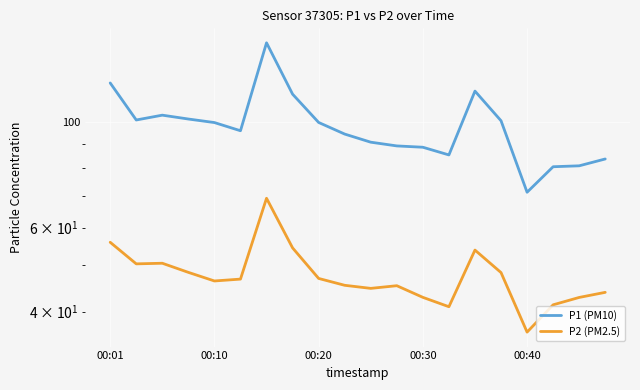

How many lines are shown in the chart?

2